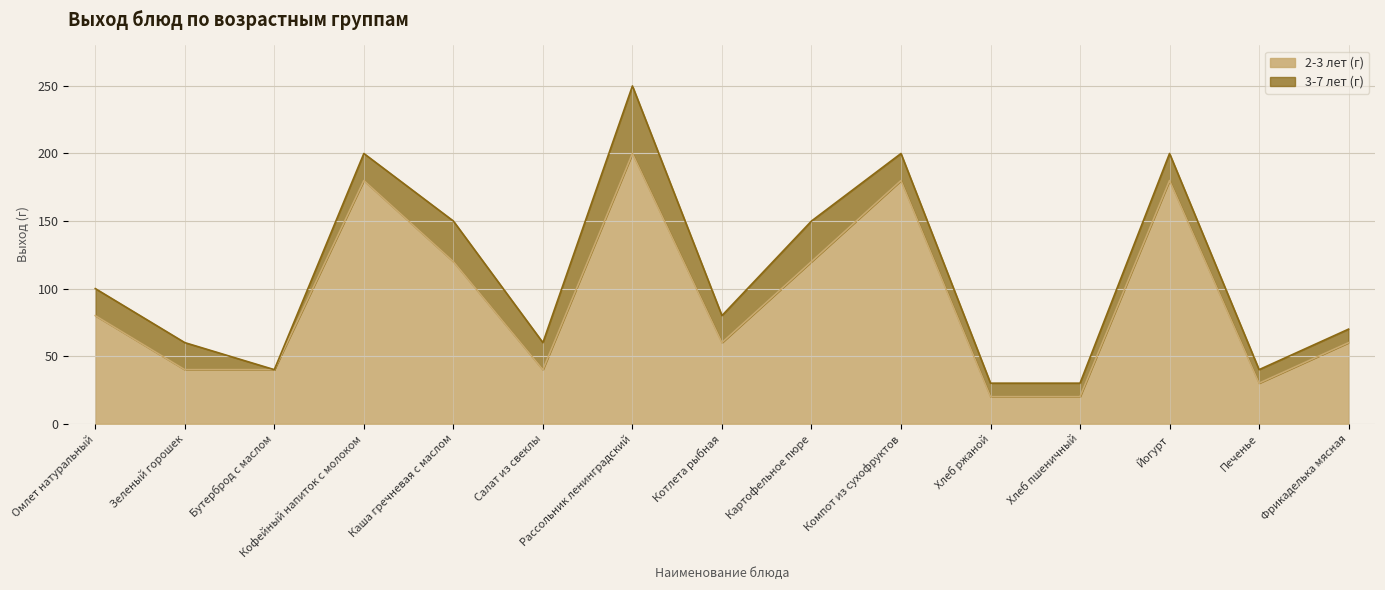

How many data points does each series have?

15